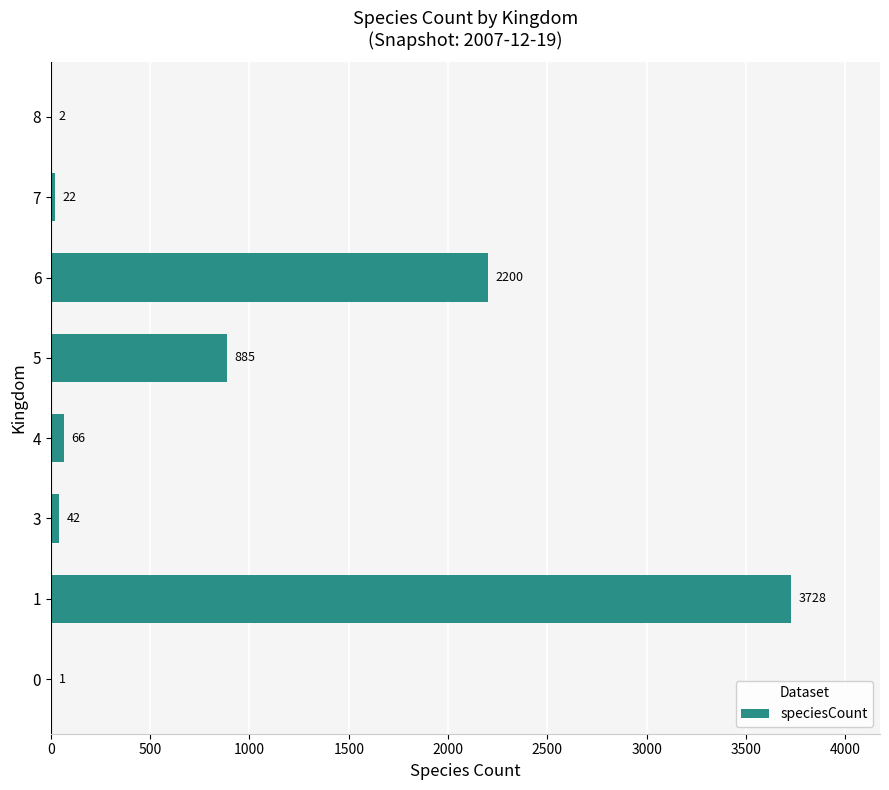

The chart shows a value of 885 at 5. True or false?

True